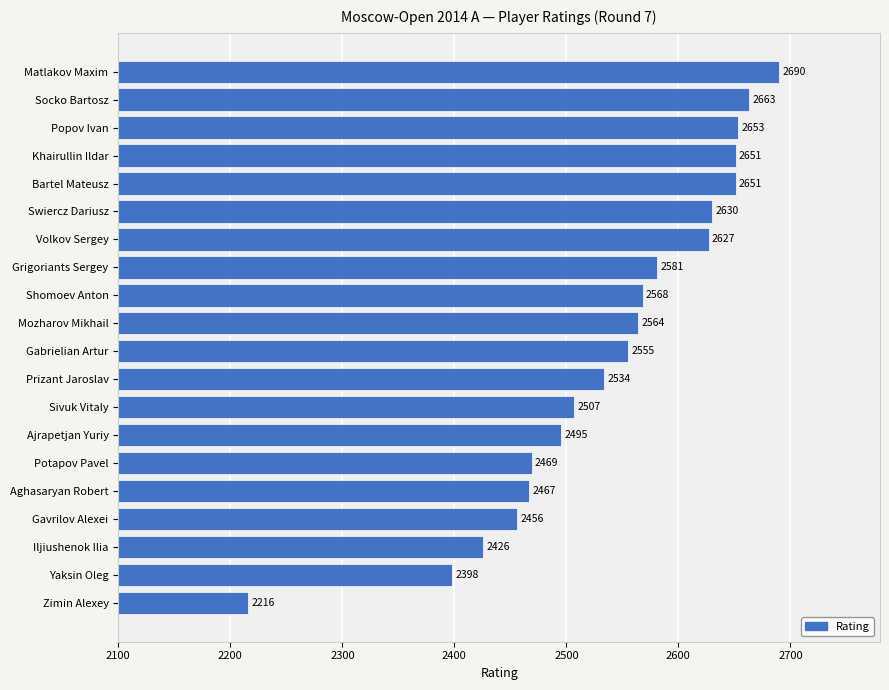

The chart shows a value of 2651 at Bartel Mateusz. True or false?

True